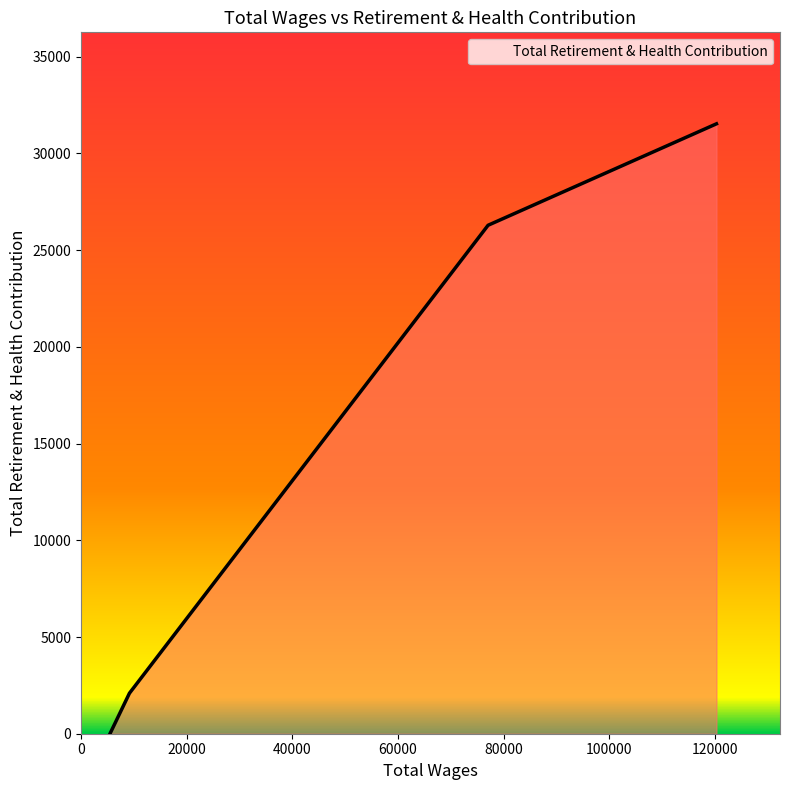

What is the maximum value shown in the chart?

31532